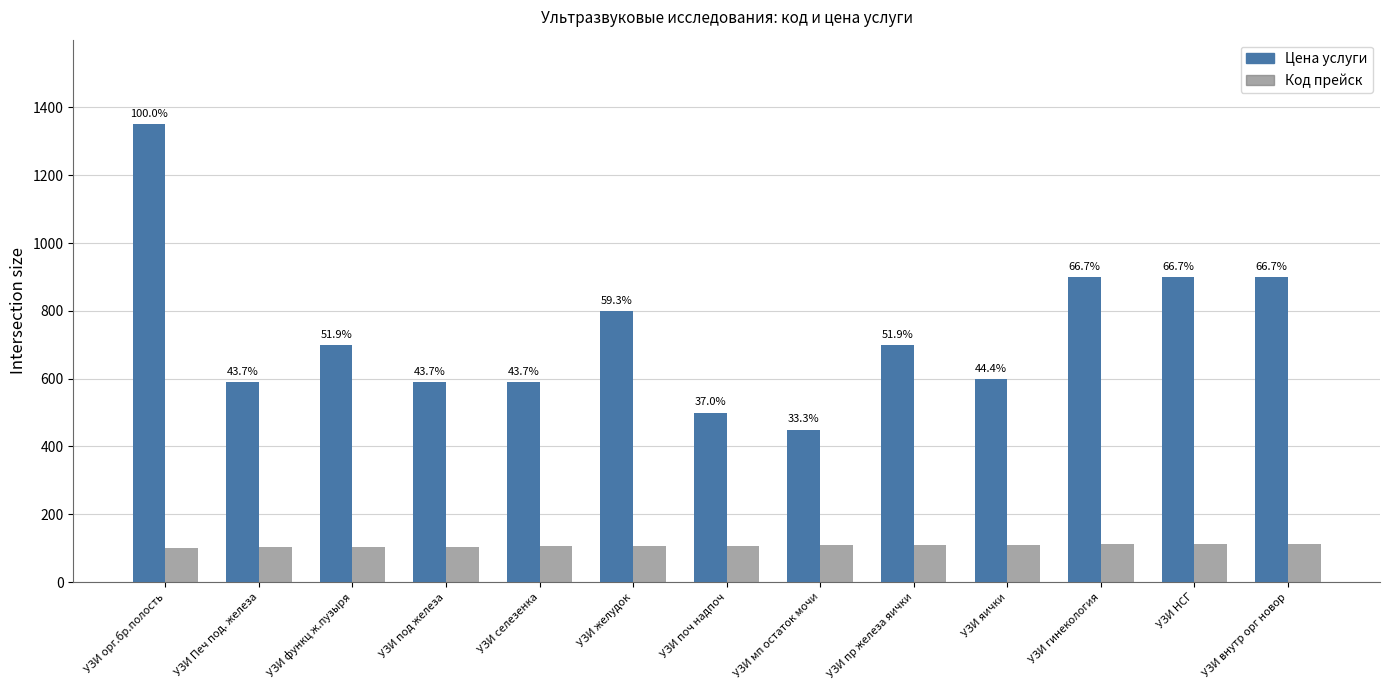

Rank the series by their average value, from highest to lowest.

Цена услуги, Код прейск